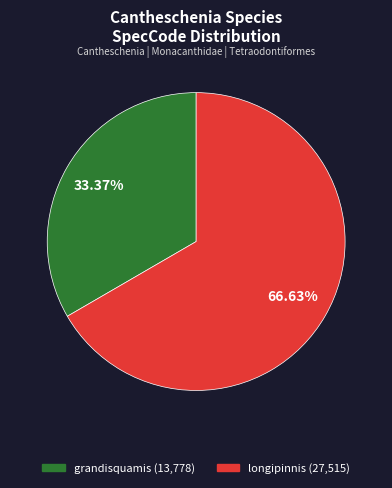

Rank the categories by value from highest to lowest.

longipinnis, grandisquamis